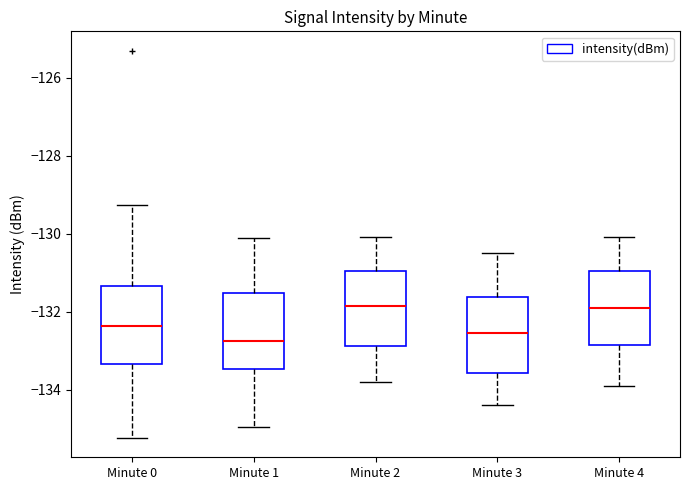

Reading left to right, transcribe this box plot: for each box, give where its median line is, the range the box spans, and where its two whiskers end, as read against the y-axis. The values are not printed on the chart, so give them approximately, as read against the axis.

Minute 0: median -132.4, box -133.4 to -131.4, whiskers -135.2 to -129.2
Minute 1: median -132.8, box -133.4 to -131.6, whiskers -135.0 to -130.2
Minute 2: median -131.8, box -132.8 to -131.0, whiskers -133.8 to -130.0
Minute 3: median -132.6, box -133.6 to -131.6, whiskers -134.4 to -130.4
Minute 4: median -131.8, box -132.8 to -131.0, whiskers -133.8 to -130.0